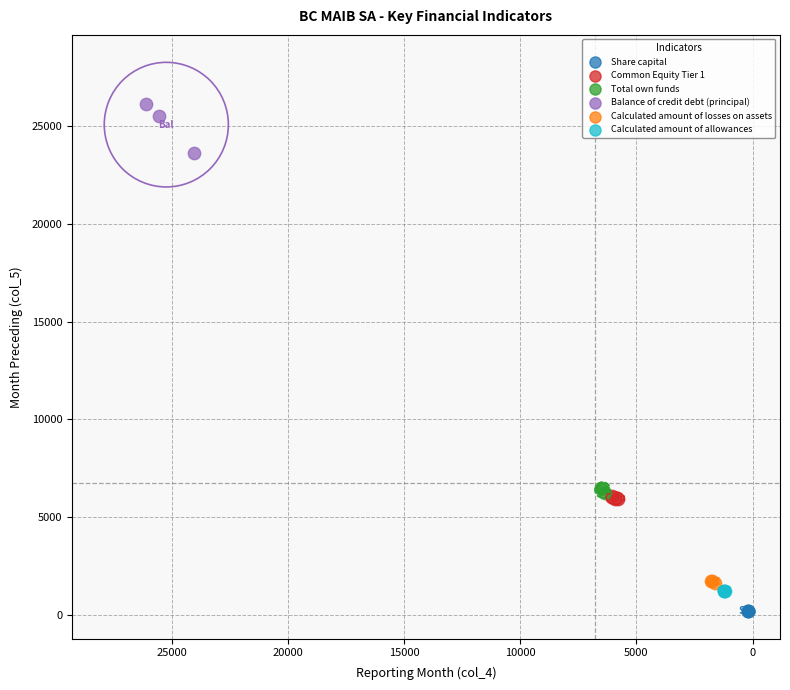

What are all the series names shown in the legend?

Share capital, Common Equity Tier 1, Total own funds, Balance of credit debt (principal), Calculated amount of losses on assets, Calculated amount of allowances